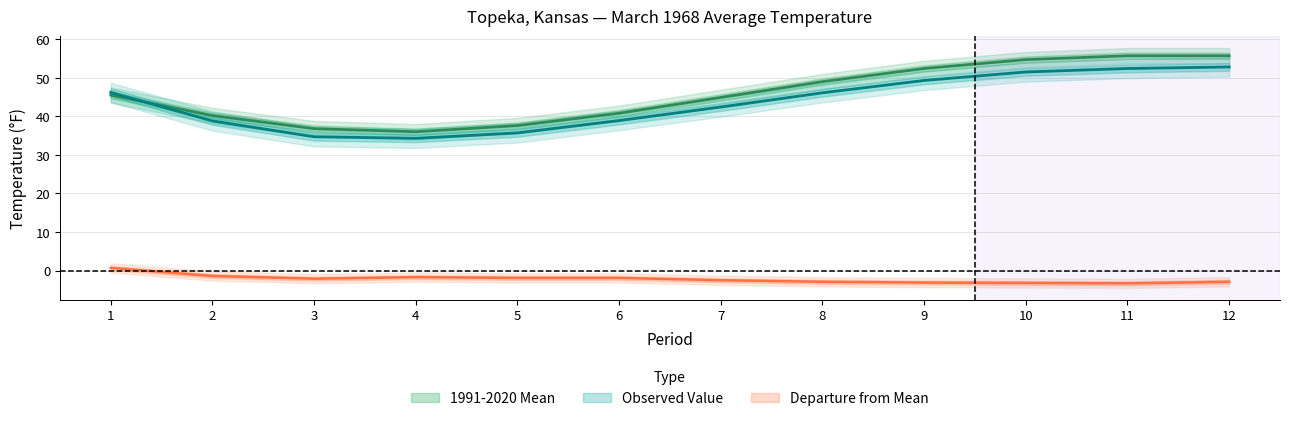

The 1991-2020 Mean series shows 55.7 at 11. True or false?

True